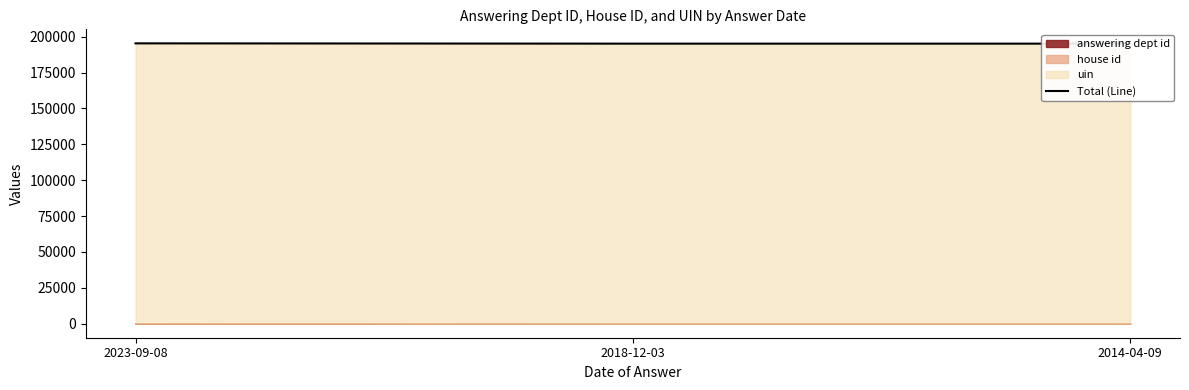

Which label corresponds to the smallest value in the chart?

2018-12-03